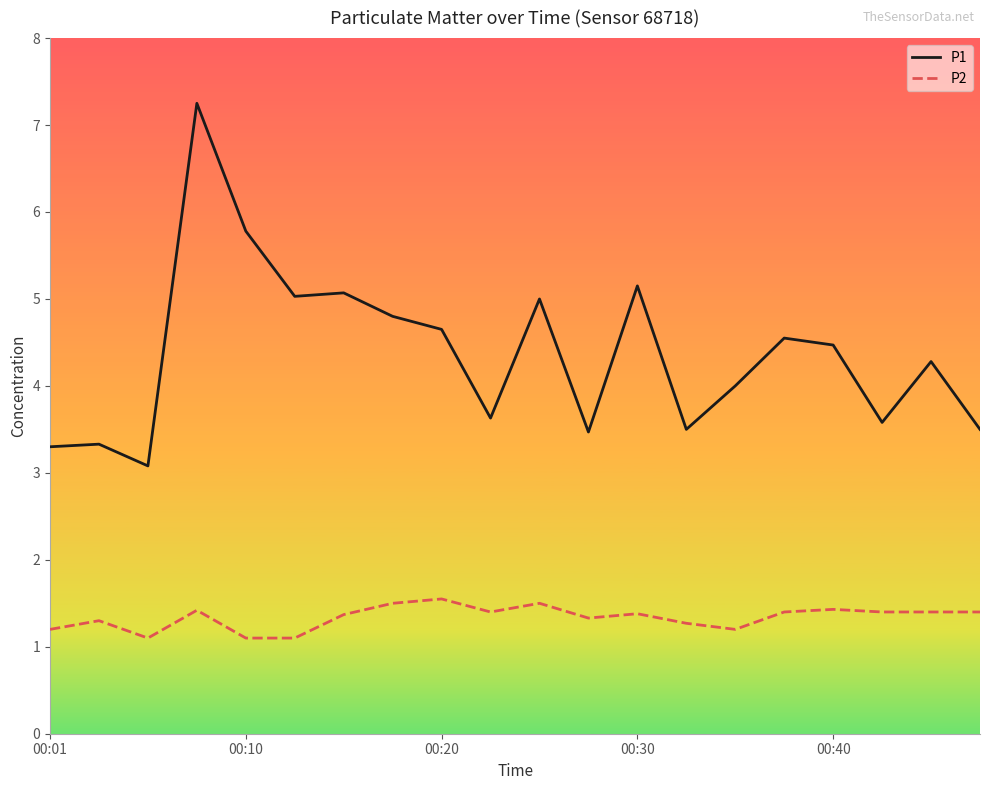

True or false: P1 and P2 intersect in this chart.

False